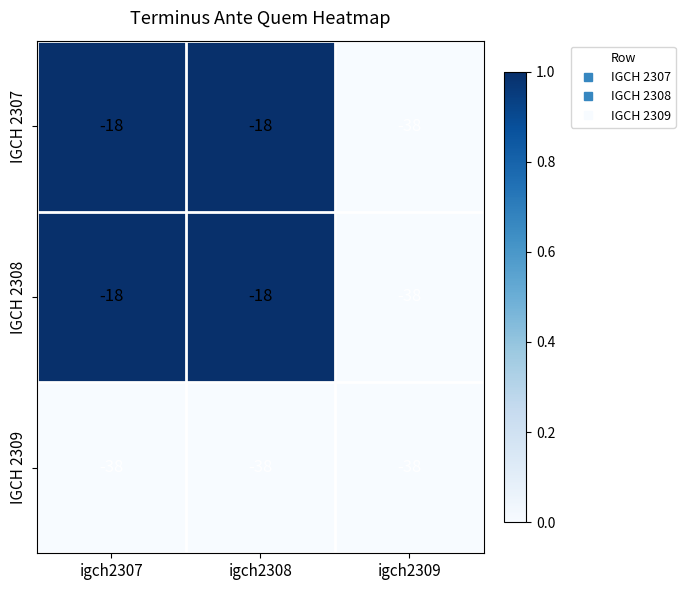

What is the approximate value of IGCH 2307 at igch2309?

-38